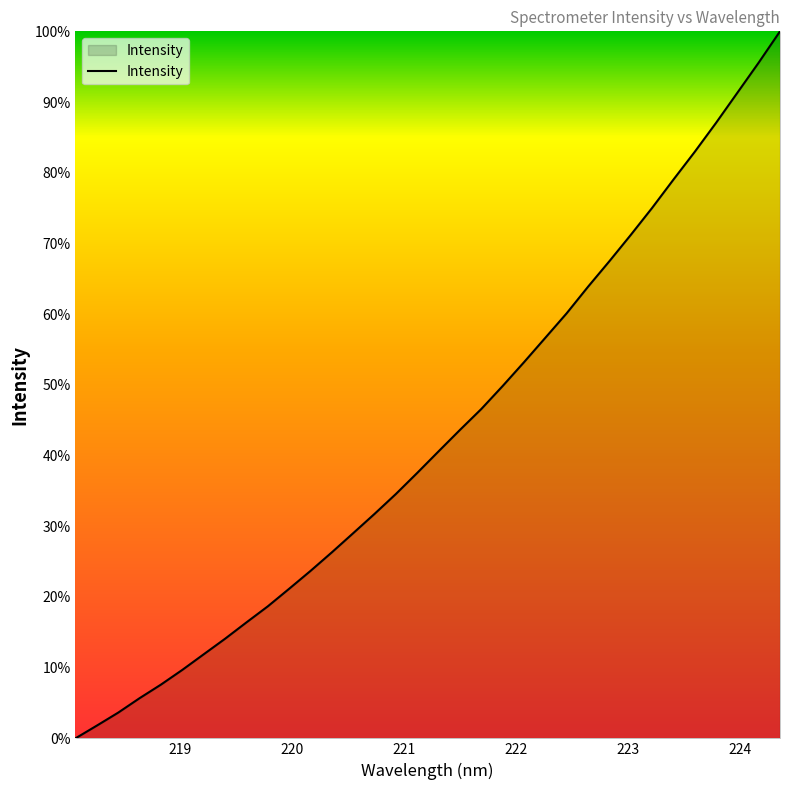

What is the difference between the maximum and minimum values?

100.0